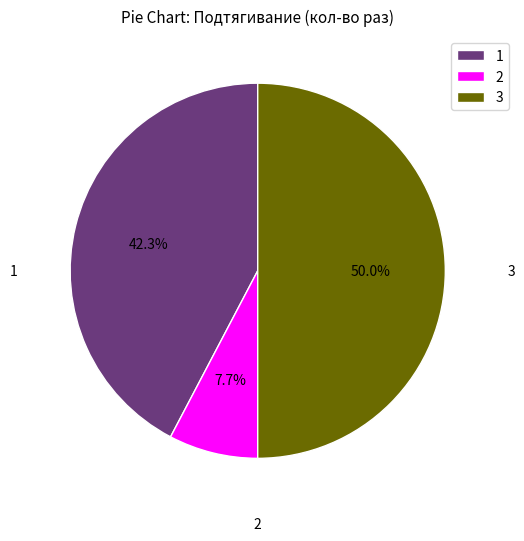

Does 1 represent more than half of the total?

No